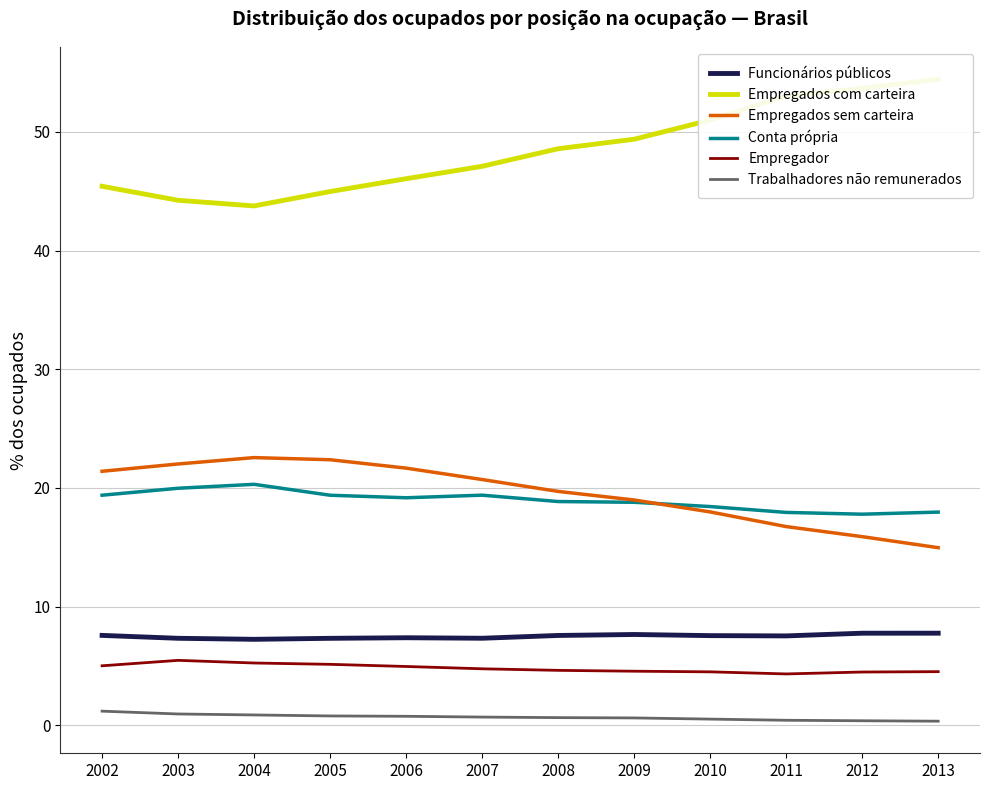

What is the difference between the maximum and second lowest values in the Empregados com carteira series?

10.2